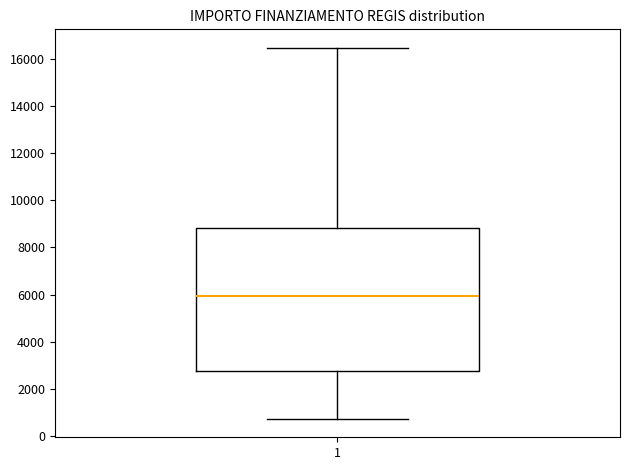

Read this box plot against the y-axis: the position of the median line, the range covered by the box, and the ends of both whiskers. The values are not printed on the chart, so give them approximately, as read against the axis.

median 6000, box 2800 to 8800, whiskers 800 to 16400